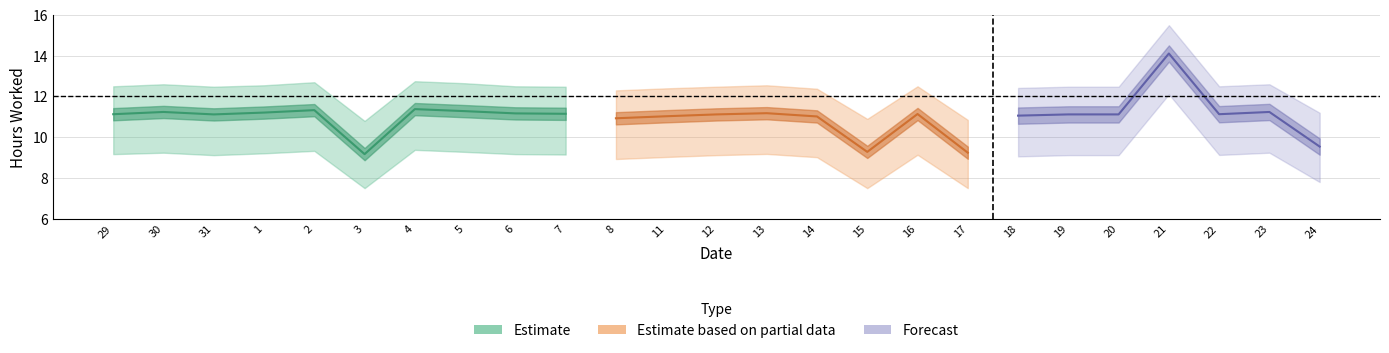

What value does the Estimate_high series have at 12?

12.5